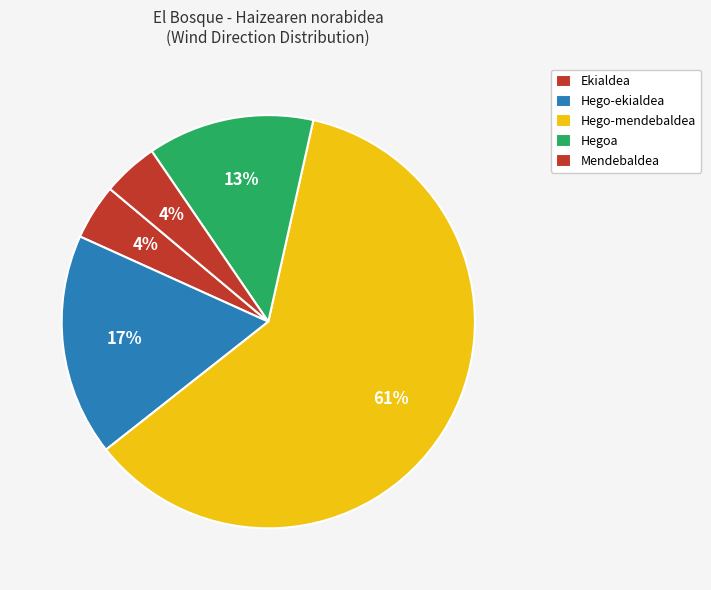

Between Hego-mendebaldea and Hego-ekialdea, which is larger?

Hego-mendebaldea